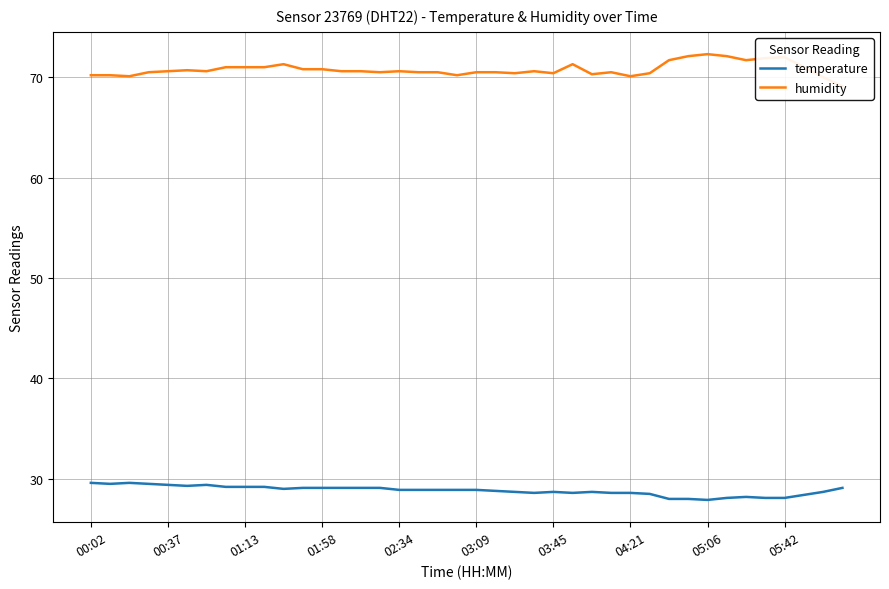

Read the temperature value at 00:02.

29.6